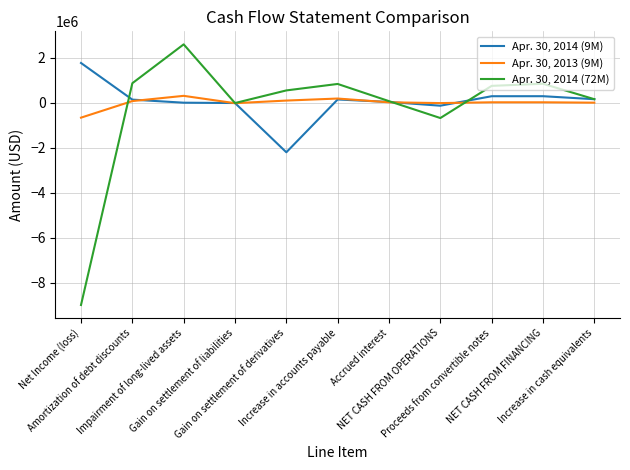

What is the minimum value for Apr. 30, 2014 (72M)?

-8980575